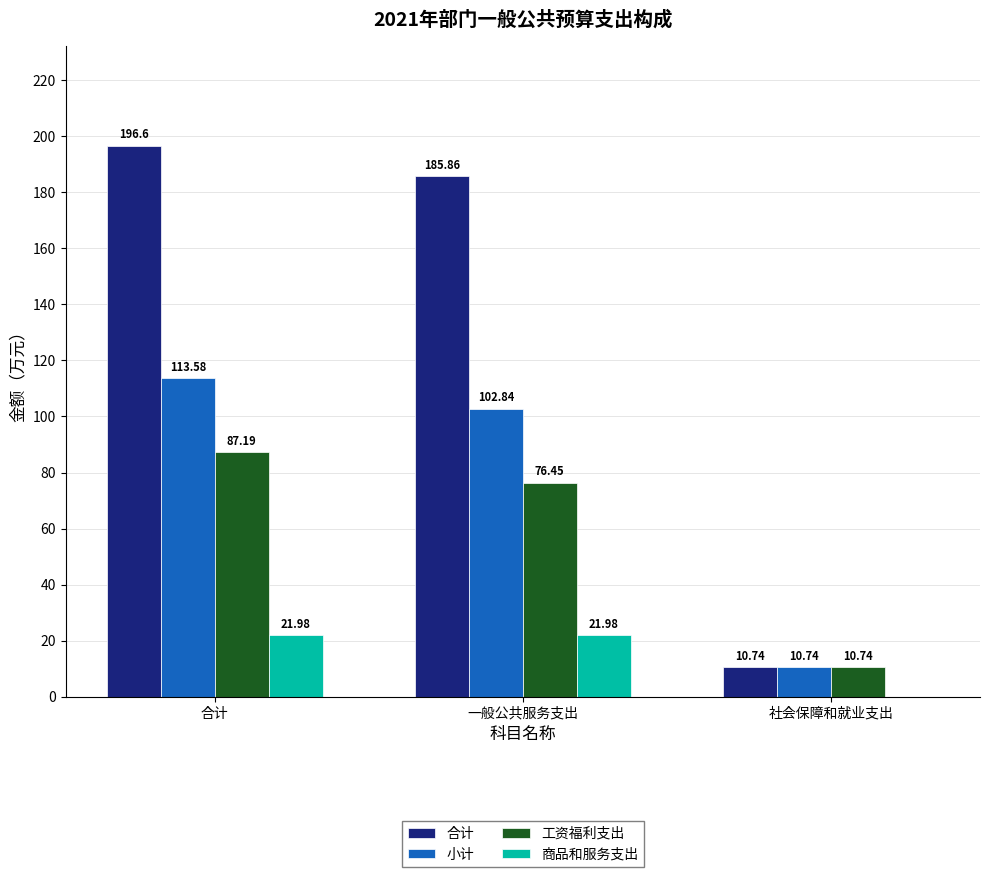

Between 一般公共服务支出 and 社会保障和就业支出, which series saw the biggest shift?

合计